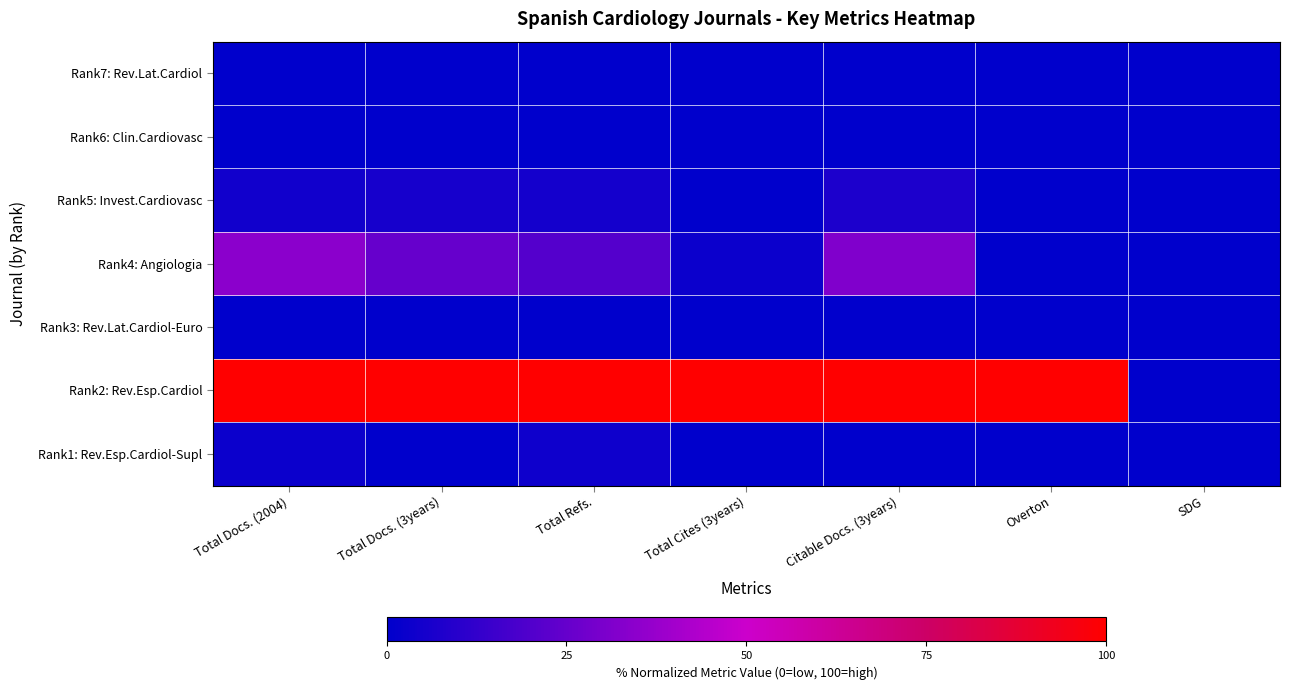

Which series changed the most between Total Cites (3years) and SDG?

Rank2: Rev.Esp.Cardiol